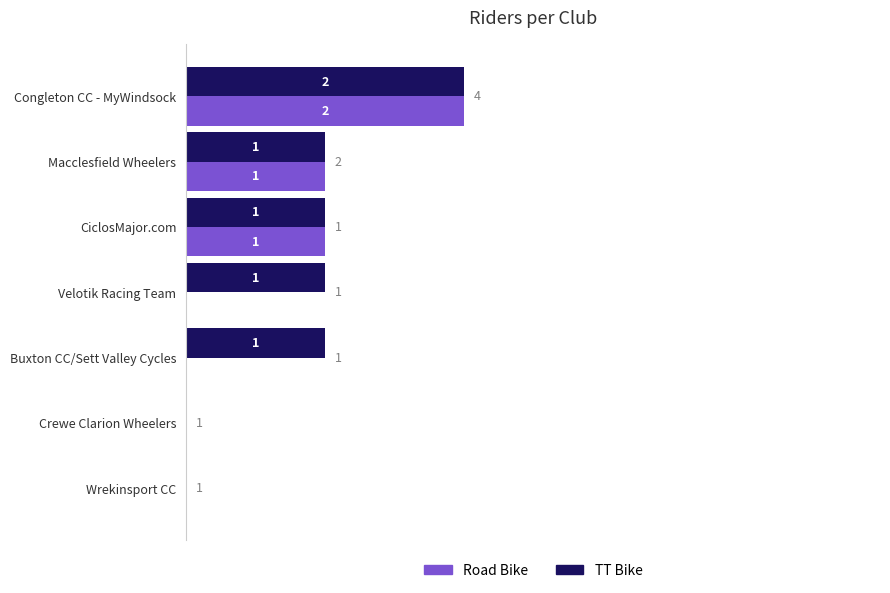

At which category is the sum across all series the highest?

Congleton CC - MyWindsock